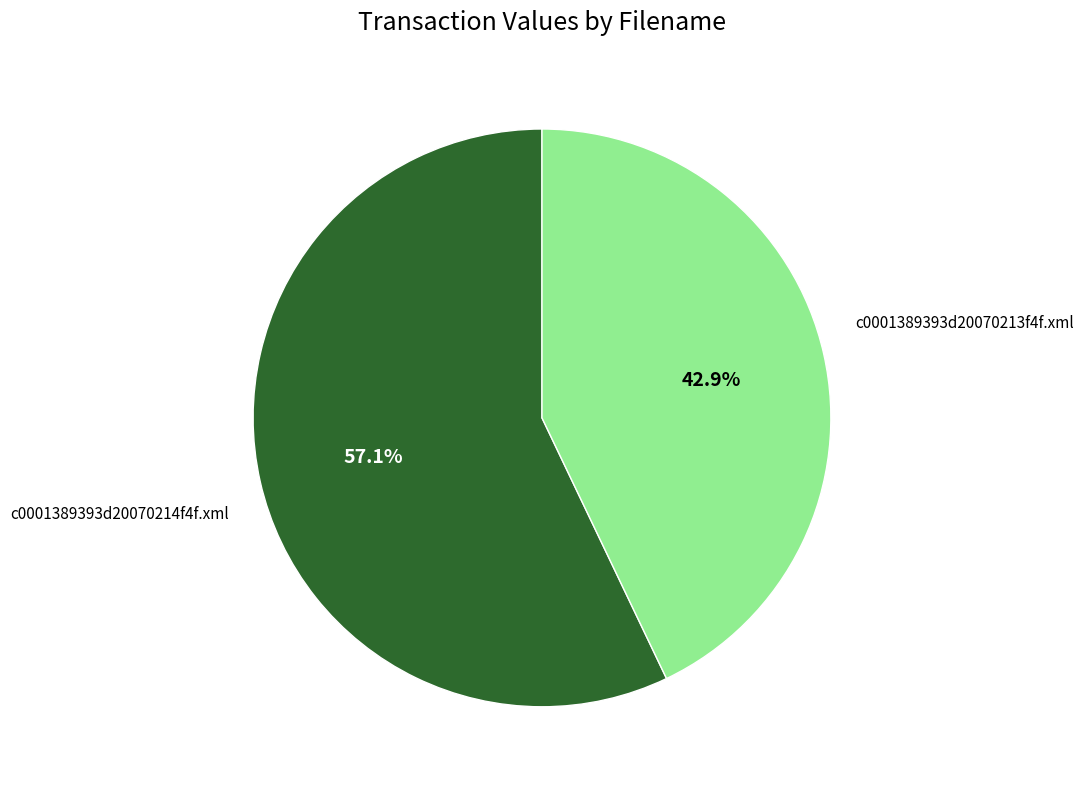

Which slice is the largest?

c0001389393d20070214f4f.xml